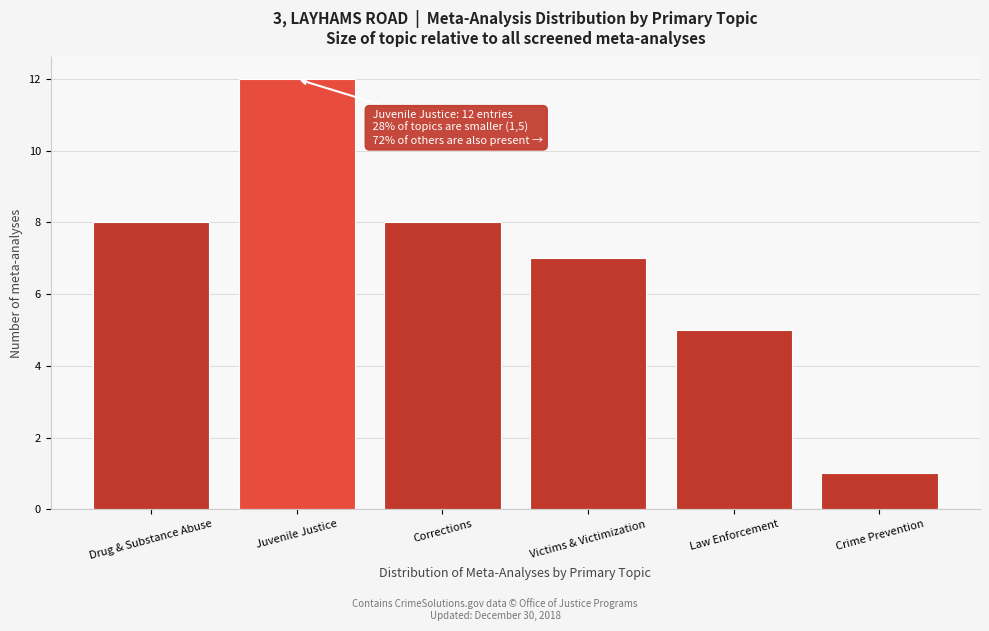

Reading left to right, what are all the values shown in this chart?

8	12	8	7	5	1